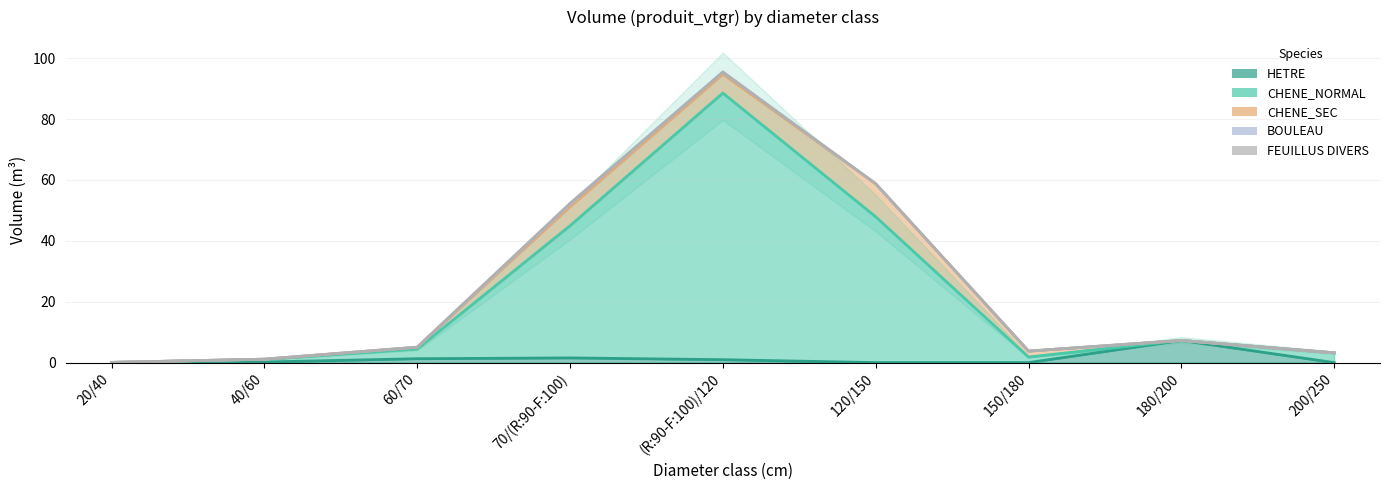

Reading right to left, transcribe all the data shown in this chart.

HETRE: 200/250=0.0	180/200=7.3	150/180=0.0	120/150=0.0	(R:90-F:100)/120=1.0	70/(R:90-F:100)=1.5	60/70=1.3	40/60=0.2	20/40=0.1
CHENE_NORMAL: 200/250=3.2	180/200=0.0	150/180=1.8	120/150=47.9	(R:90-F:100)/120=87.6	70/(R:90-F:100)=43.4	60/70=3.2	40/60=0.8	20/40=0.0
CHENE_SEC: 200/250=0.0	180/200=0.0	150/180=1.9	120/150=10.8	(R:90-F:100)/120=6.2	70/(R:90-F:100)=6.2	60/70=0.6	40/60=0.1	20/40=0.0
BOULEAU: 200/250=0.0	180/200=0.0	150/180=0.0	120/150=0.0	(R:90-F:100)/120=0.7	70/(R:90-F:100)=0.8	60/70=0.0	40/60=0.0	20/40=0.0
FEUILLUS DIVERS: 200/250=0.0	180/200=0.0	150/180=0.0	120/150=0.0	(R:90-F:100)/120=0.0	70/(R:90-F:100)=0.3	60/70=0.0	40/60=0.0	20/40=0.0